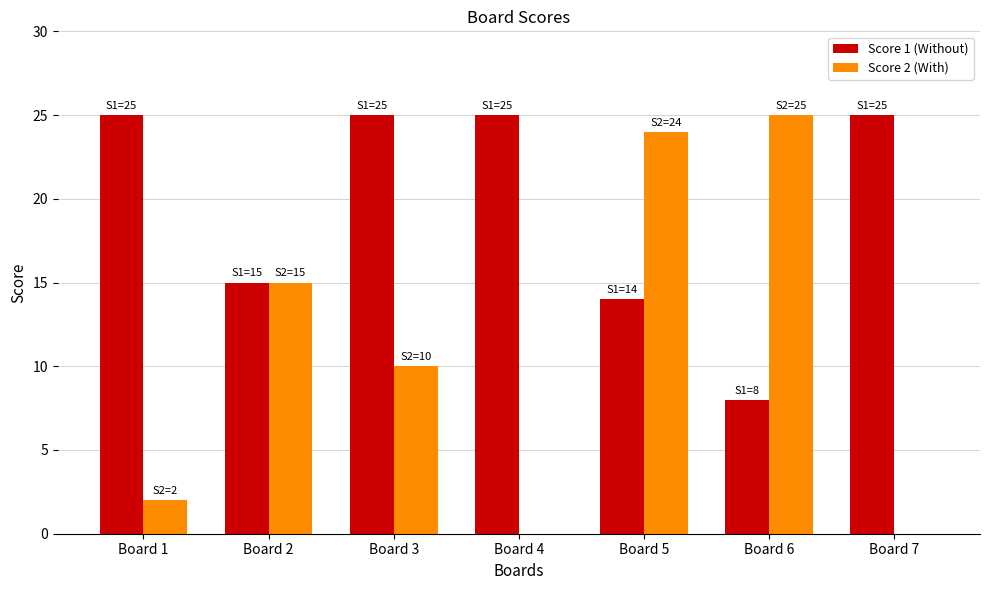

Reading right to left, extract all data points from this chart.

Score 1: Board 7=25	Board 6=8	Board 5=14	Board 4=25	Board 3=25	Board 2=15	Board 1=25
Score 2: Board 7=0	Board 6=25	Board 5=24	Board 4=0	Board 3=10	Board 2=15	Board 1=2